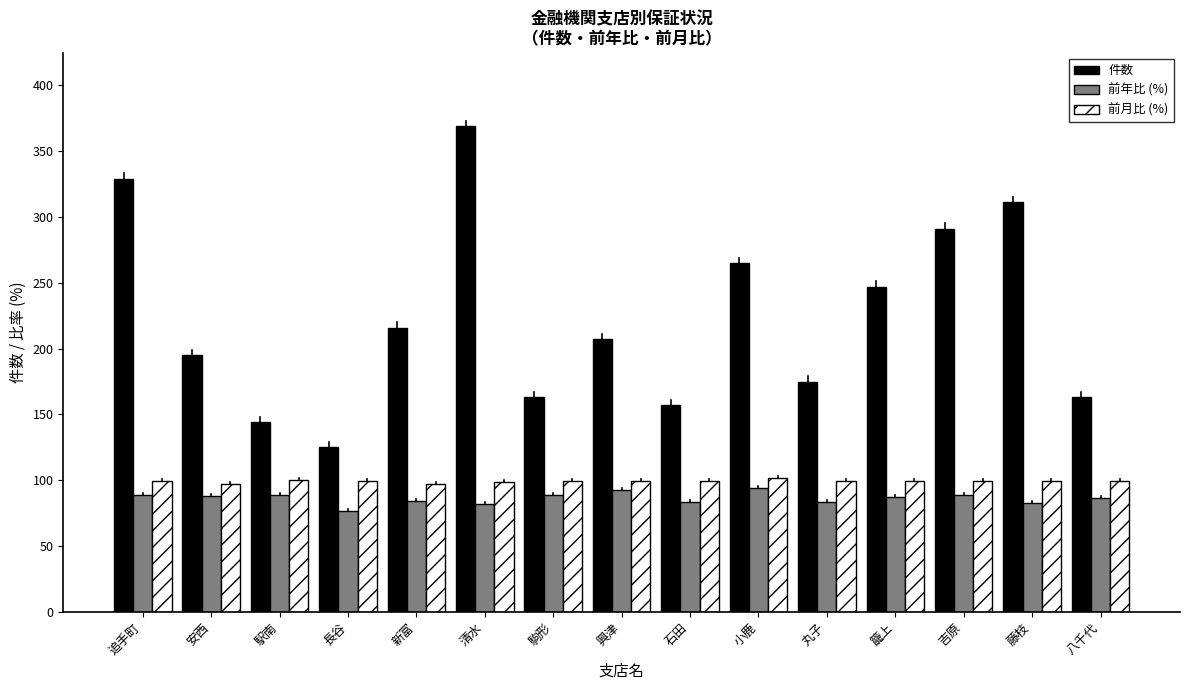

What is the total value across all series at 小鹿?

460.3